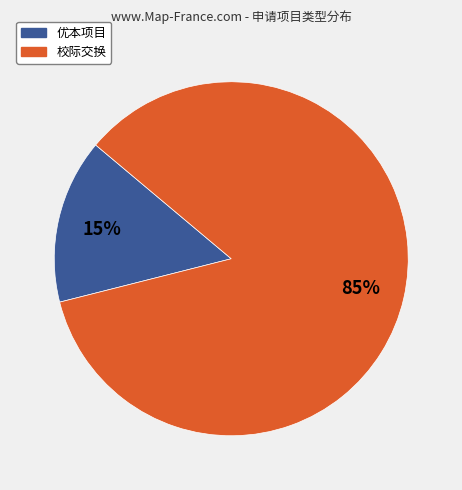

How many slices are in this pie chart?

2